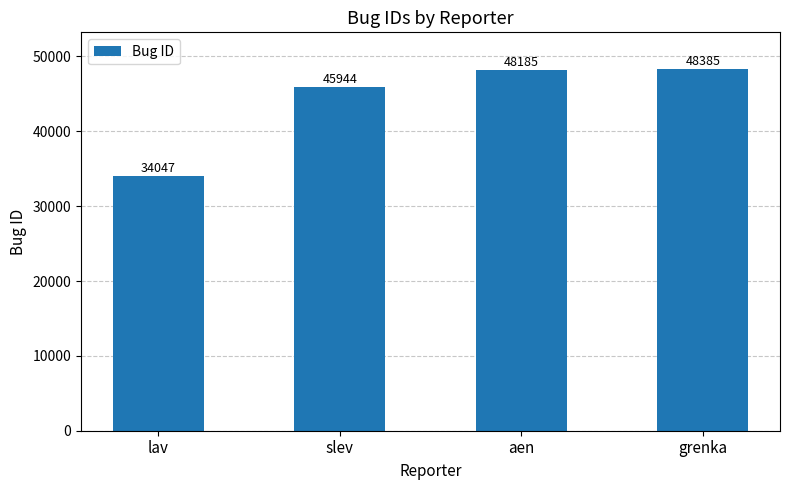

What is the change in value from aen to grenka?

+200